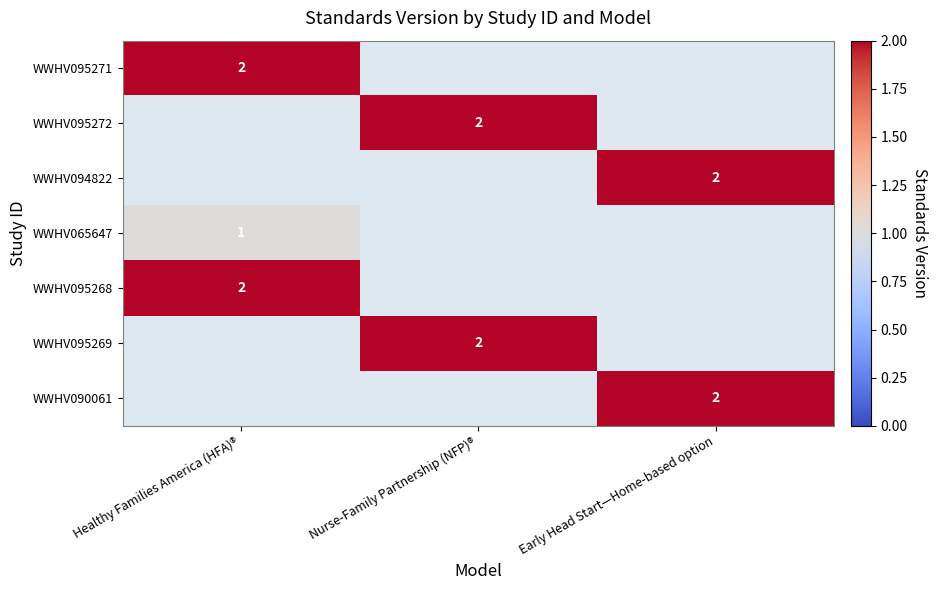

How many series are shown in this chart?

7